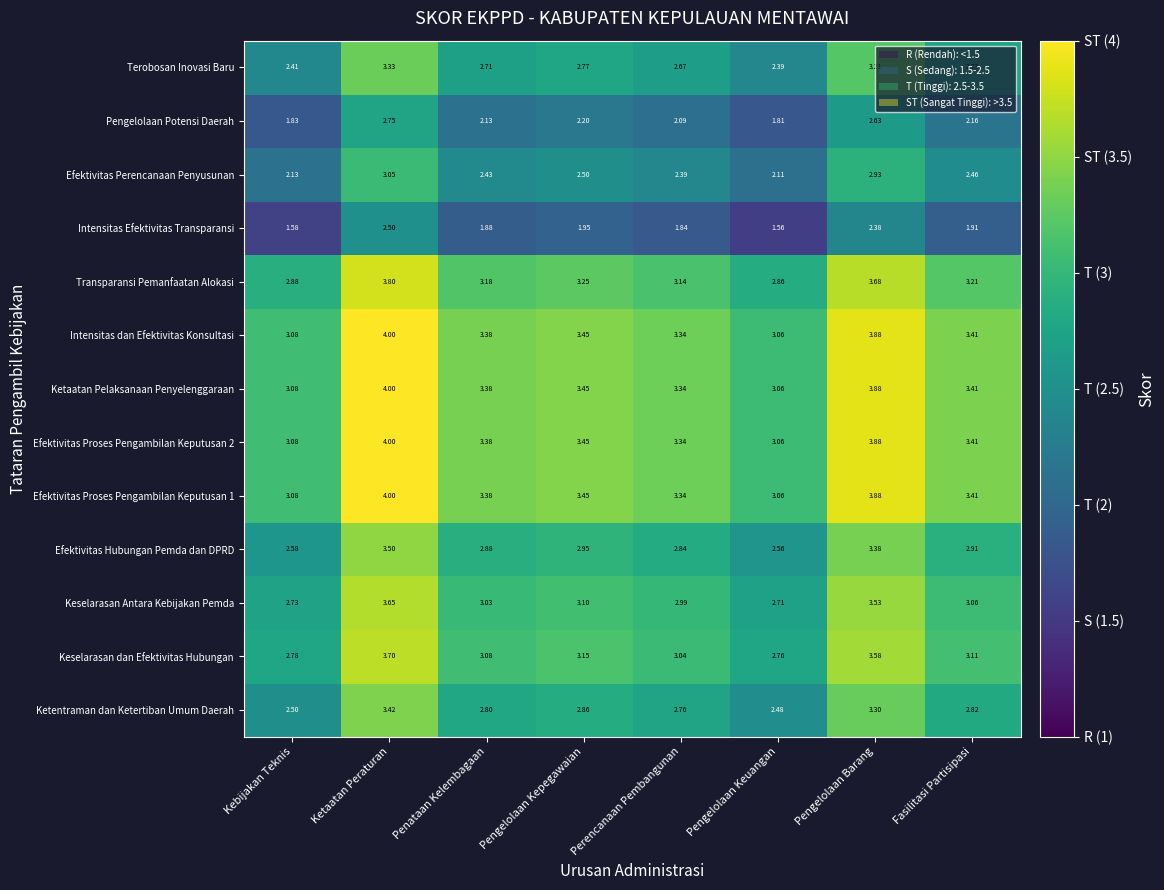

At which label does Efektivitas Perencanaan Penyusunan reach its minimum?

Pengelolaan Keuangan